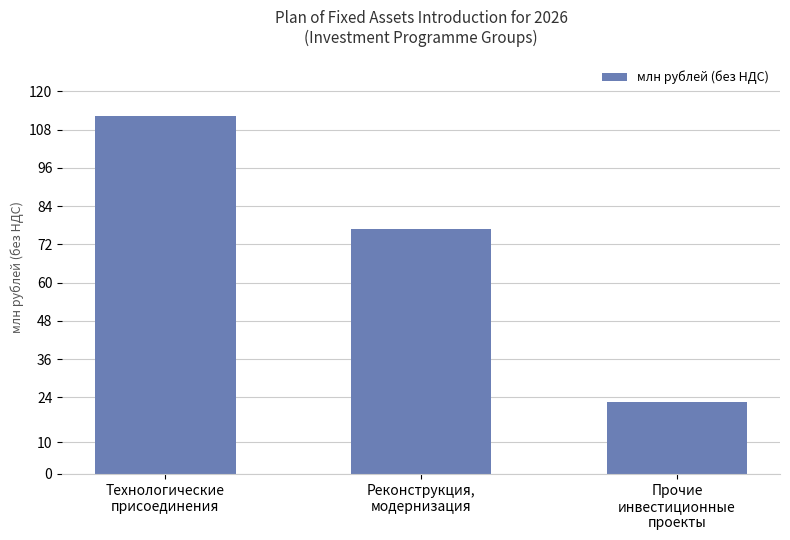

What is the sum of the values at Прочие
инвестиционные
проекты and Технологические
присоединения?

134.8